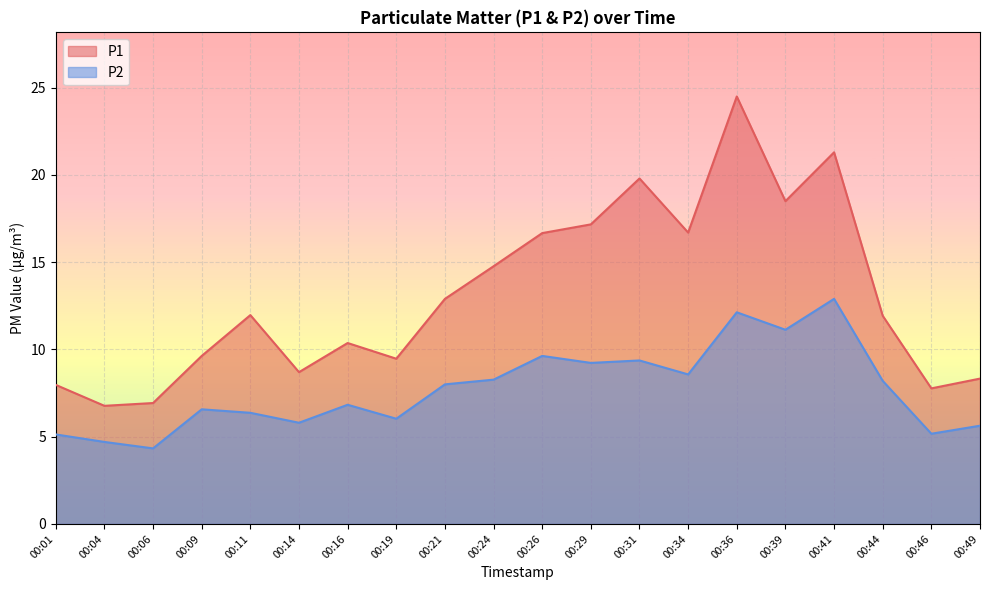

True or false: P1 and P2 cross at least once.

False